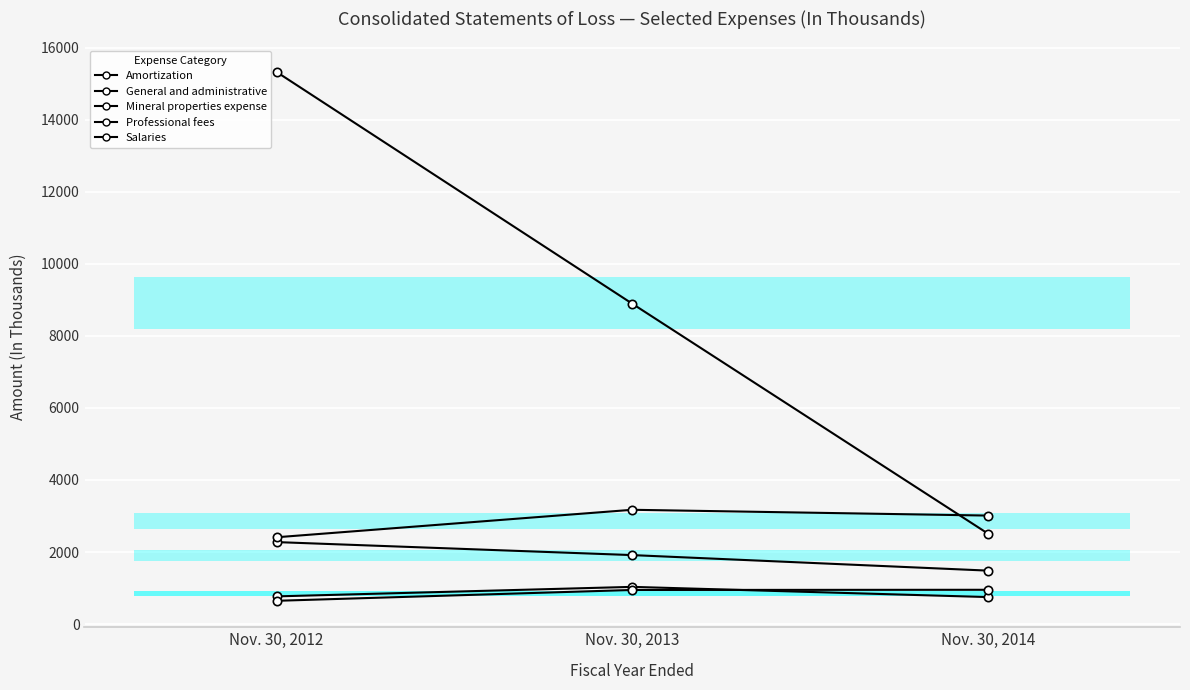

How many data points in Salaries are above 3012?

1